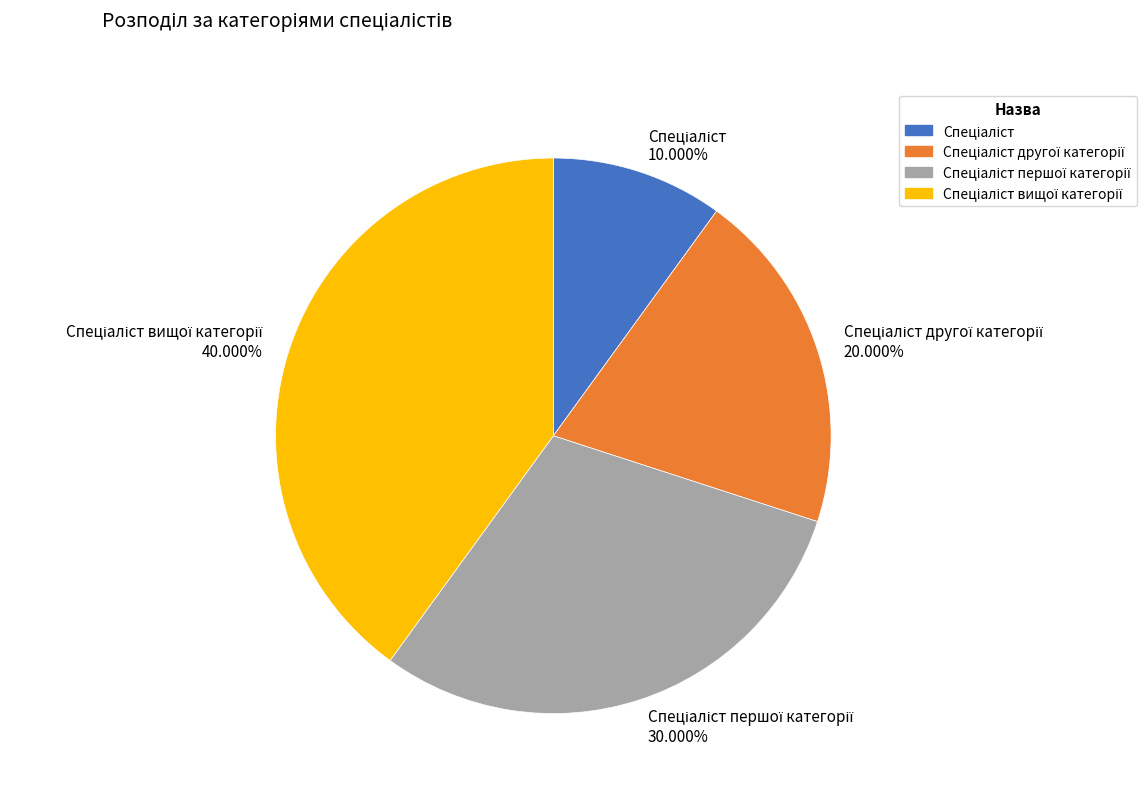

Is there a majority slice in this chart?

No